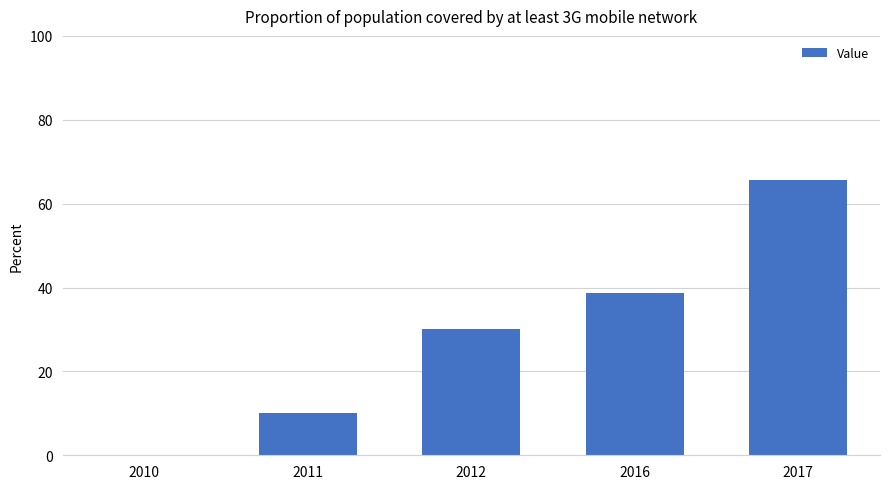

What is the difference between the values at 2010 and 2016?

38.7